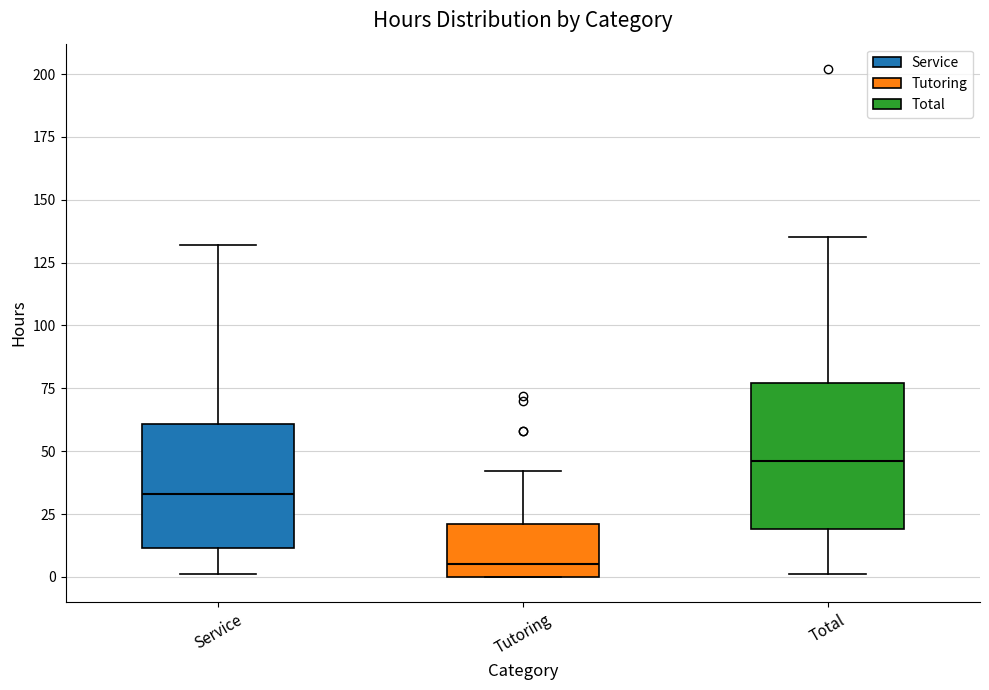

Where is the upper edge of the box for Total on the y-axis? The values are not printed on the chart, so give them approximately, as read against the axis.

75